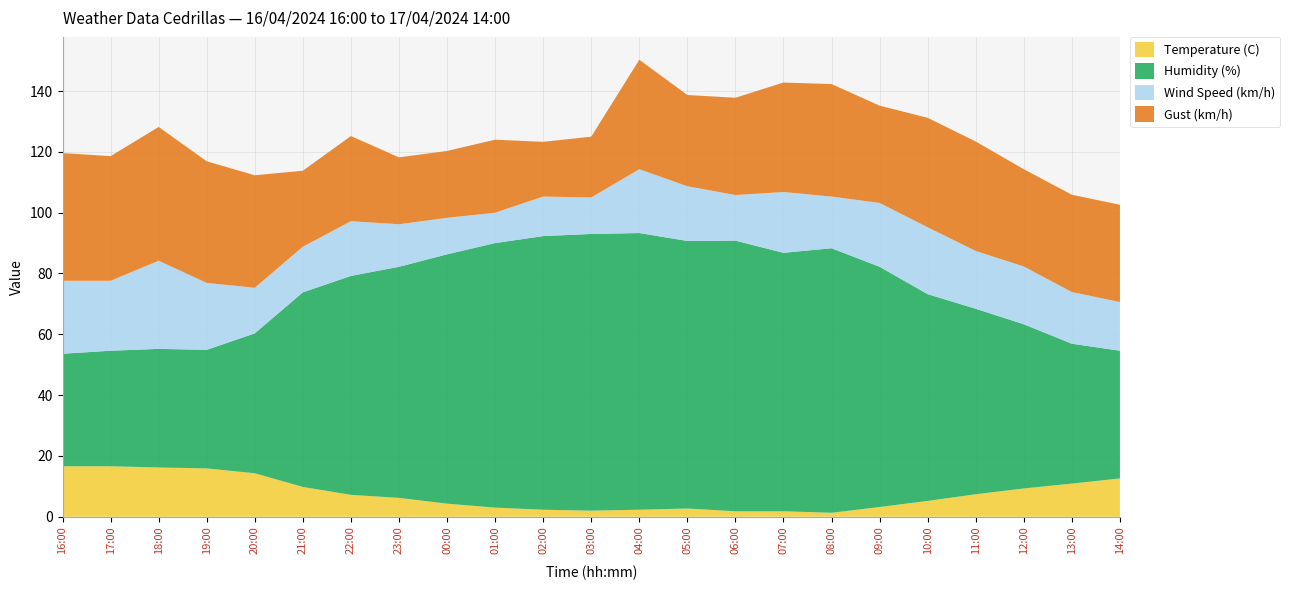

Reading left to right, transcribe all the data shown in this chart.

Temperature (C): 16.6	16.6	16.2	15.9	14.3	9.8	7.2	6.2	4.3	3.0	2.3	2.0	2.3	2.7	1.8	1.8	1.3	3.2	5.2	7.4	9.3	10.9	12.6
Humidity (%): 37.0	38.0	39.0	39.0	46.0	64.0	72.0	76.0	82.0	87.0	90.0	91.0	91.0	88.0	89.0	85.0	87.0	79.0	68.0	61.0	54.0	46.0	42.0
Wind Speed (km/h): 24.0	23.0	29.0	22.0	15.0	15.0	18.0	14.0	12.0	10.0	13.0	12.0	21.0	18.0	15.0	20.0	17.0	21.0	22.0	19.0	19.0	17.0	16.0
Gust (km/h): 42.0	41.0	44.0	40.0	37.0	25.0	28.0	22.0	22.0	24.0	18.0	20.0	36.0	30.0	32.0	36.0	37.0	32.0	36.0	36.0	32.0	32.0	32.0